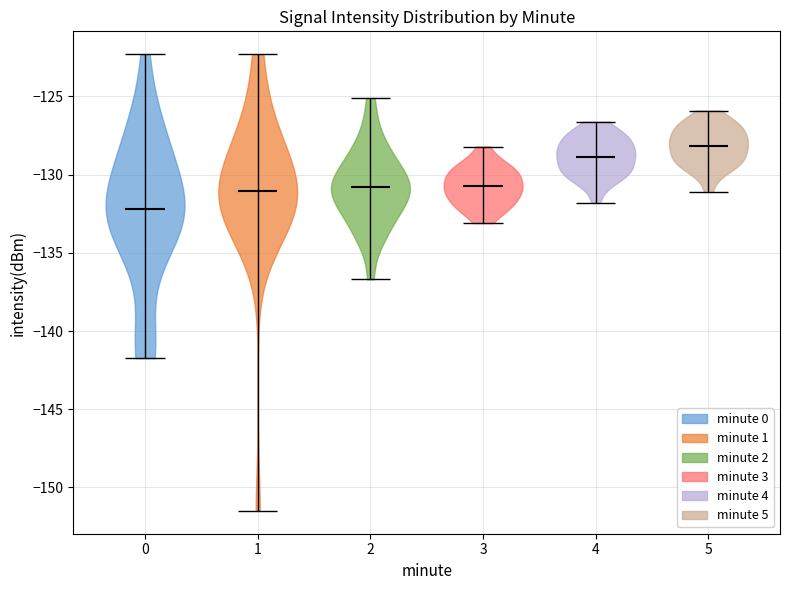

Which violin has the lowest median line?

0